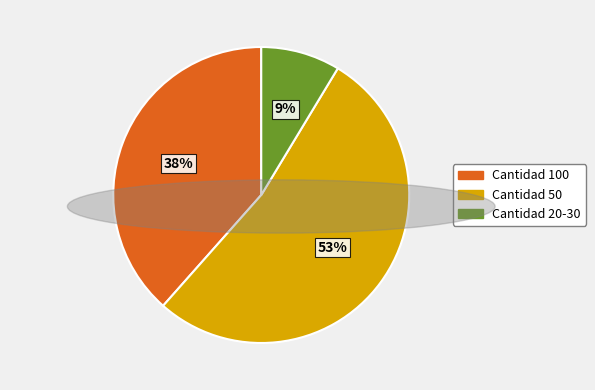

To the nearest percent, what is the average slice percentage?

33%